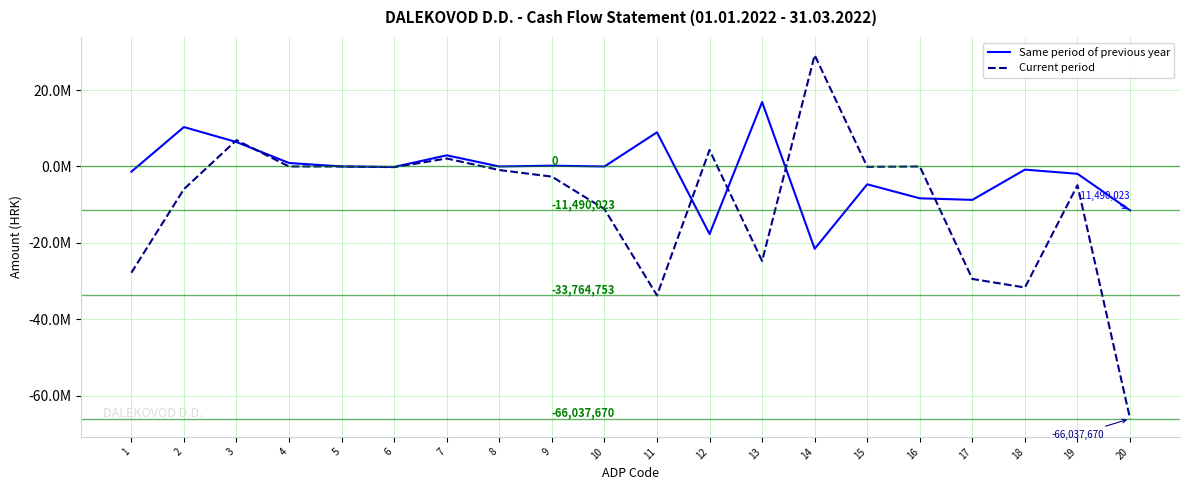

List the series in order of their overall mean, highest first.

Same period of previous year, Current period